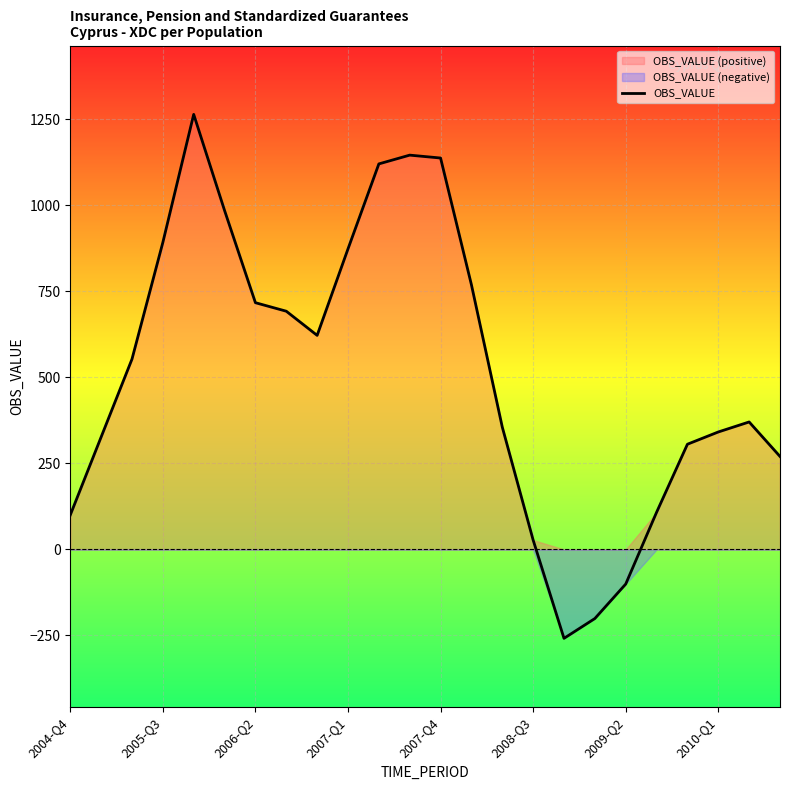

The value of OBS_VALUE at 2010-Q1 is 341.6. True or false?

True